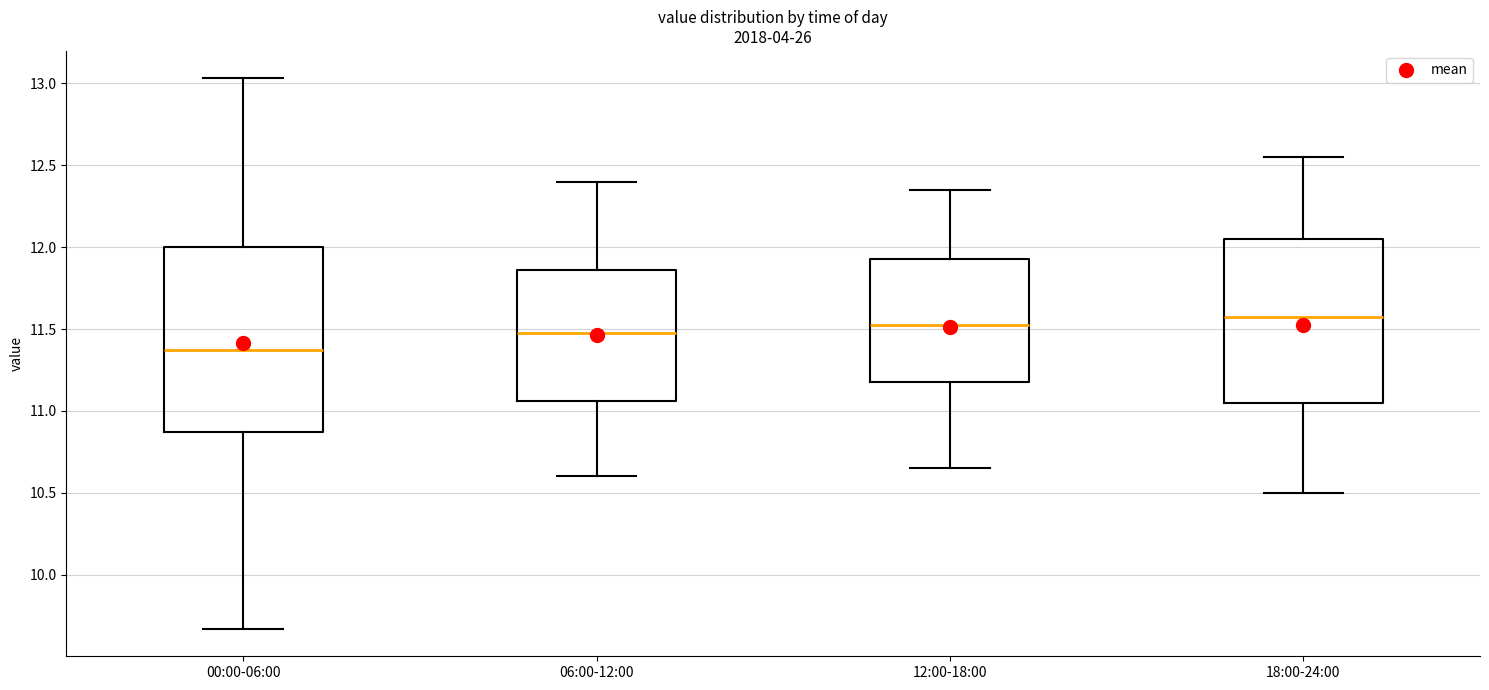

Which box has the lowest median line?

00:00-06:00